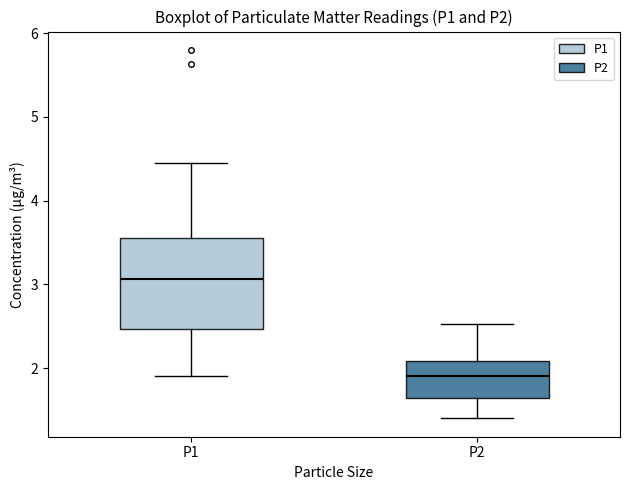

Where does the upper whisker of the box for P2 end on the y-axis? The values are not printed on the chart, so give them approximately, as read against the axis.

2.5